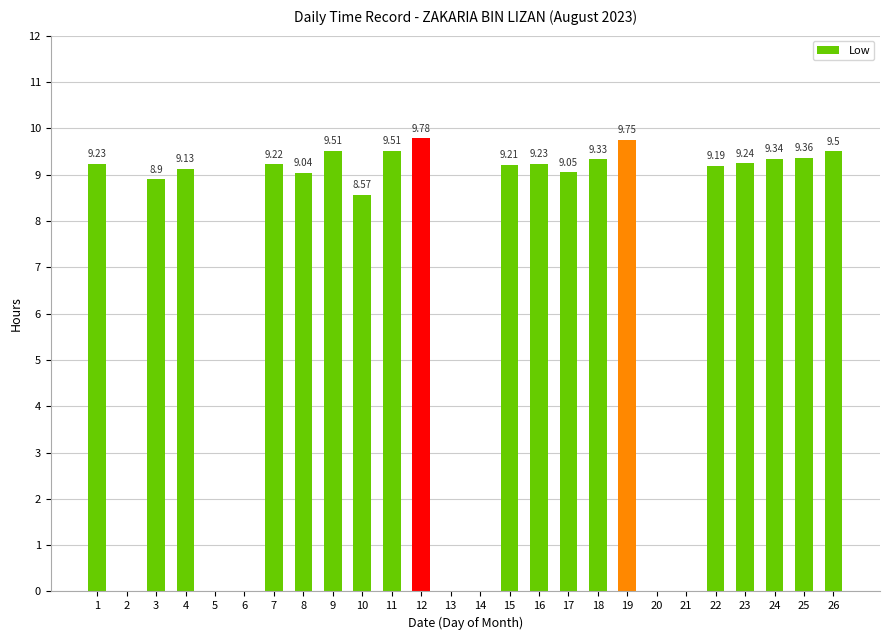

True or false: the data shows 6.5 at 6.

False